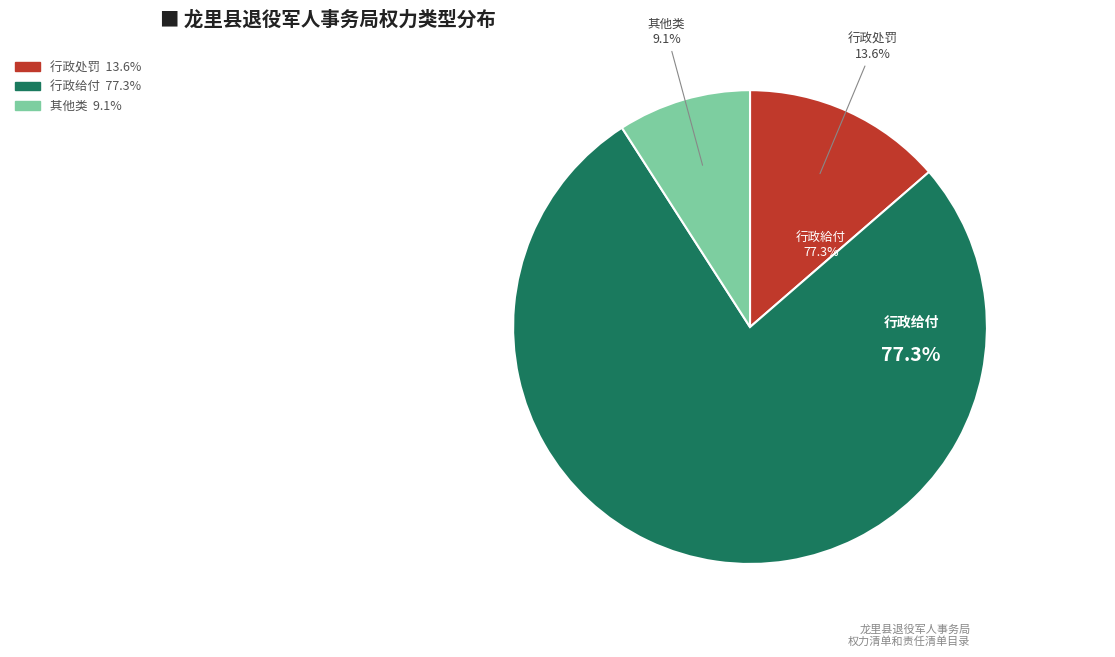

Rank the categories by value from lowest to highest.

其他类, 行政处罚, 行政给付